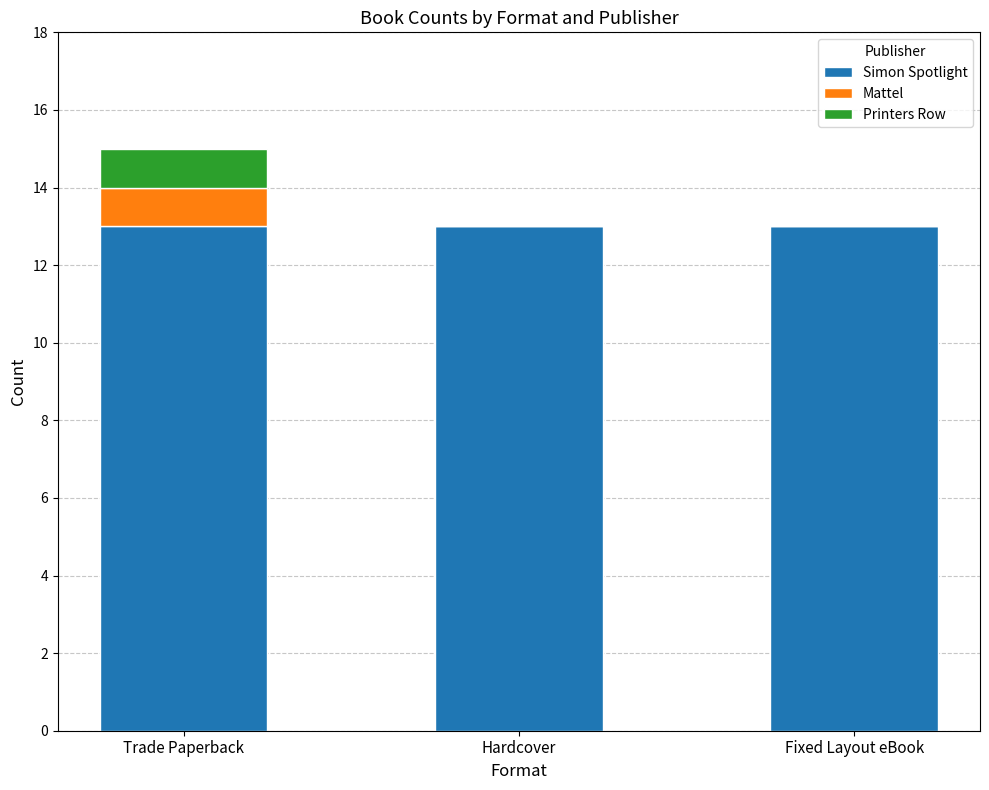

At which category is the sum across all series the highest?

Trade Paperback